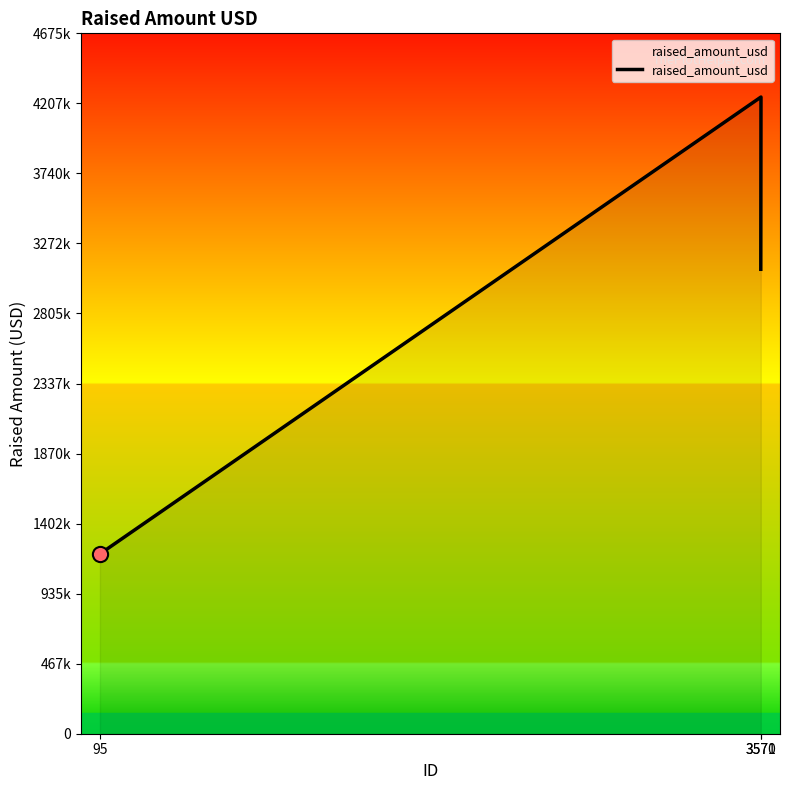

What is the change in value from 3571 to 95?

-3050000